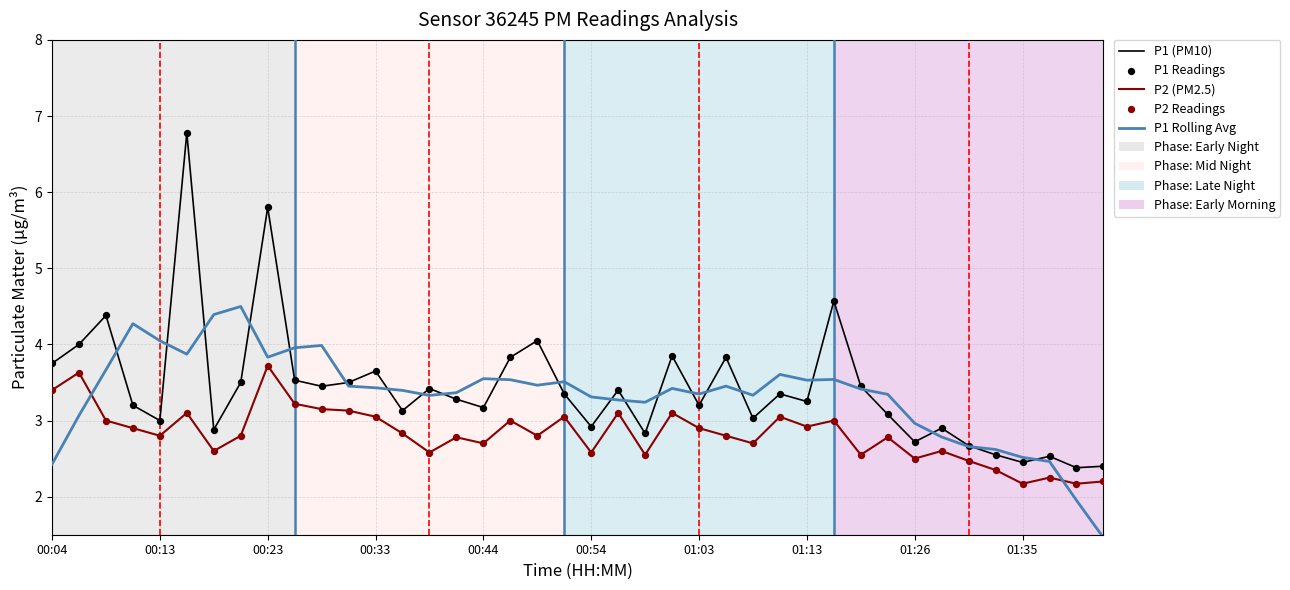

Which series has the widest spread of values?

P1 (PM10)